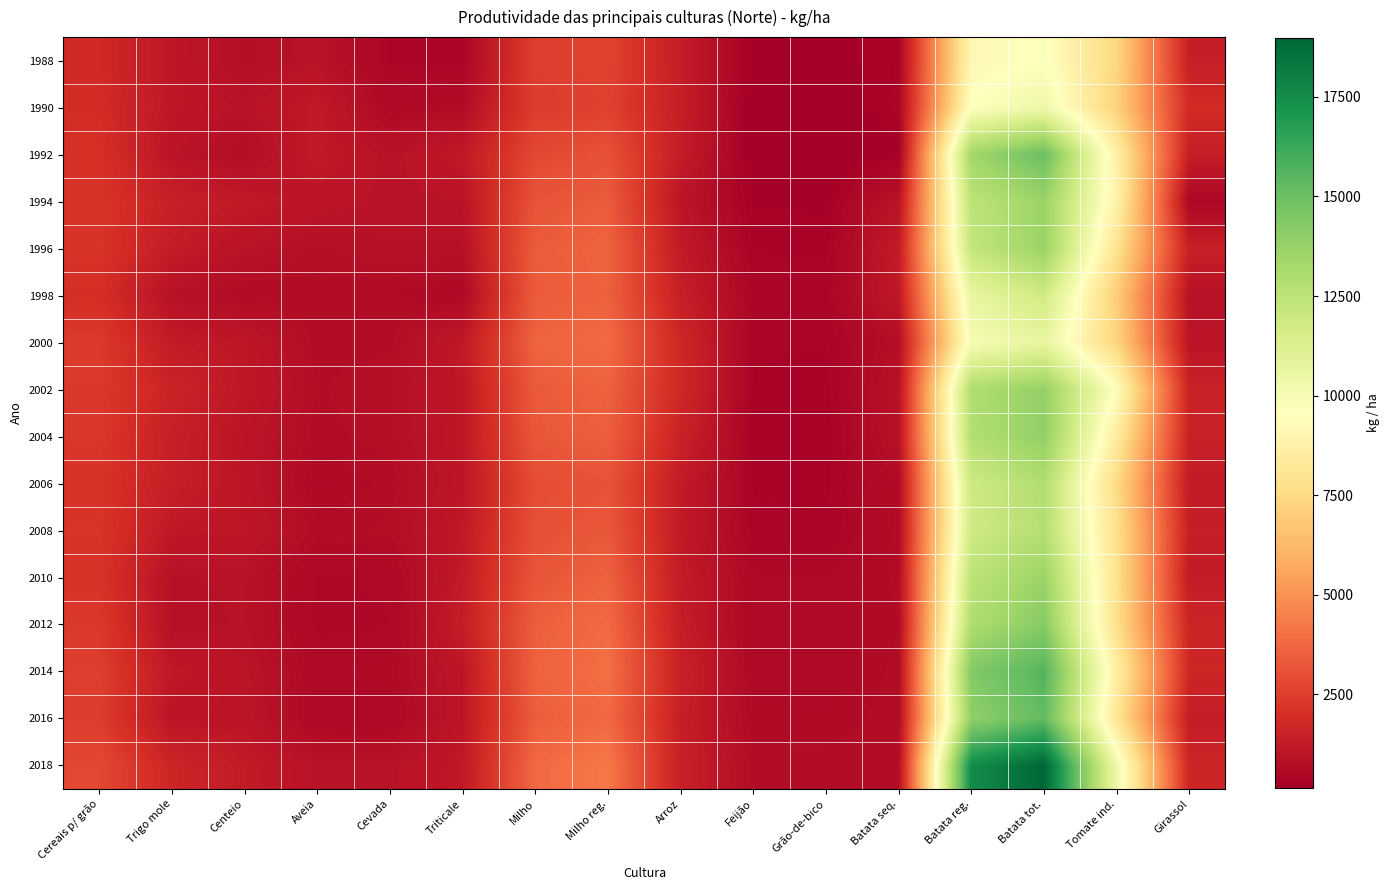

Which has a higher value, Milho reg. or Triticale?

Milho reg.